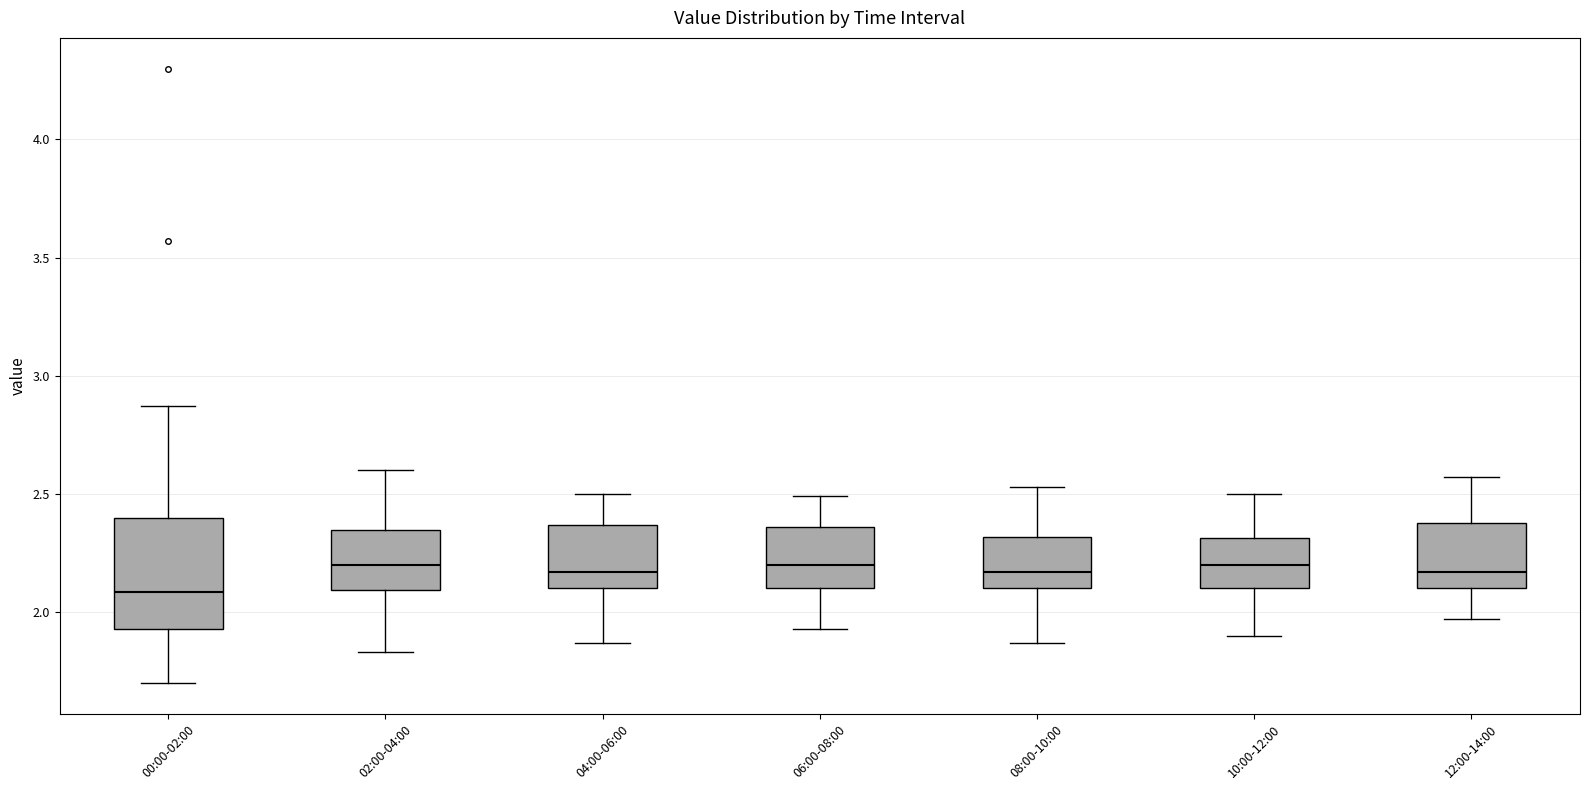

Where does the upper whisker of the box for 06:00-08:00 end on the y-axis? The values are not printed on the chart, so give them approximately, as read against the axis.

2.50